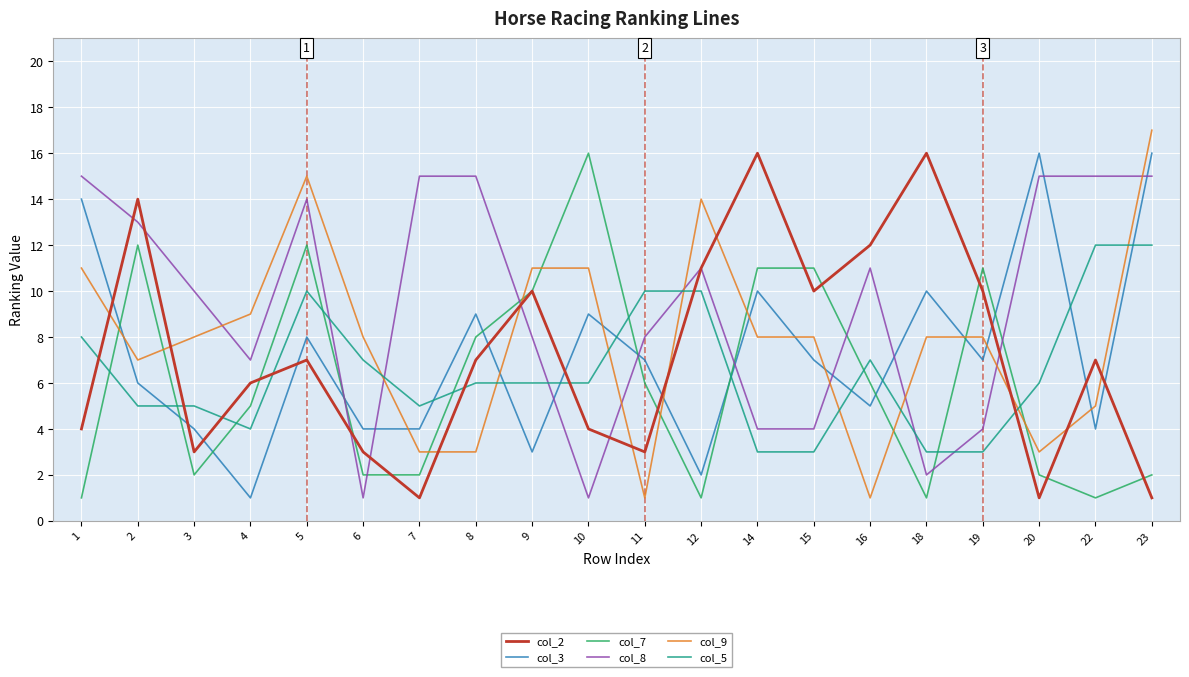

Reading left to right, extract all data points from this chart.

col_2: 1=4	2=14	3=3	4=6	5=7	6=3	7=1	8=7	9=10	10=4	11=3	12=11	14=16	15=10	16=12	18=16	19=10	20=1	22=7	23=1
col_3: 1=14	2=6	3=4	4=1	5=8	6=4	7=4	8=9	9=3	10=9	11=7	12=2	14=10	15=7	16=5	18=10	19=7	20=16	22=4	23=16
col_7: 1=1	2=12	3=2	4=5	5=12	6=2	7=2	8=8	9=10	10=16	11=6	12=1	14=11	15=11	16=6	18=1	19=11	20=2	22=1	23=2
col_8: 1=15	2=13	3=10	4=7	5=14	6=1	7=15	8=15	9=8	10=1	11=8	12=11	14=4	15=4	16=11	18=2	19=4	20=15	22=15	23=15
col_9: 1=11	2=7	3=8	4=9	5=15	6=8	7=3	8=3	9=11	10=11	11=1	12=14	14=8	15=8	16=1	18=8	19=8	20=3	22=5	23=17
col_5: 1=8	2=5	3=5	4=4	5=10	6=7	7=5	8=6	9=6	10=6	11=10	12=10	14=3	15=3	16=7	18=3	19=3	20=6	22=12	23=12